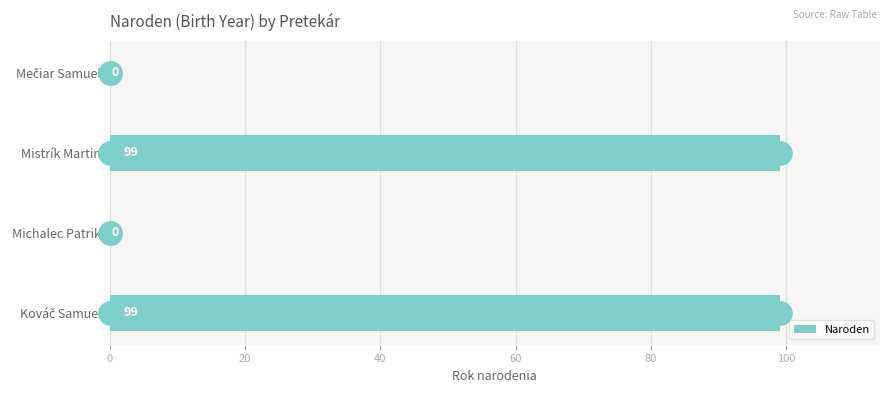

The Naroden series shows 174 at Mistrík Martin. True or false?

False